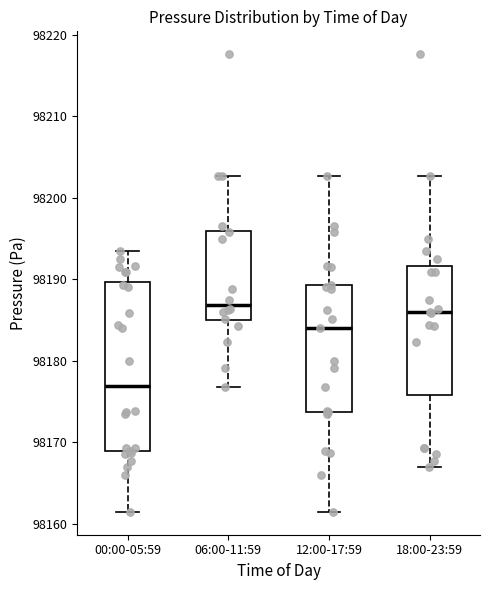

Reading left to right, transcribe this box plot: for each box, give where its median line is, the range the box spans, and where its two whiskers end, as read against the y-axis. The values are not printed on the chart, so give them approximately, as read against the axis.

00:00-05:59: median 98177, box 98169 to 98190, whiskers 98161 to 98193
06:00-11:59: median 98187, box 98185 to 98196, whiskers 98177 to 98203
12:00-17:59: median 98184, box 98174 to 98189, whiskers 98161 to 98203
18:00-23:59: median 98186, box 98176 to 98192, whiskers 98167 to 98203